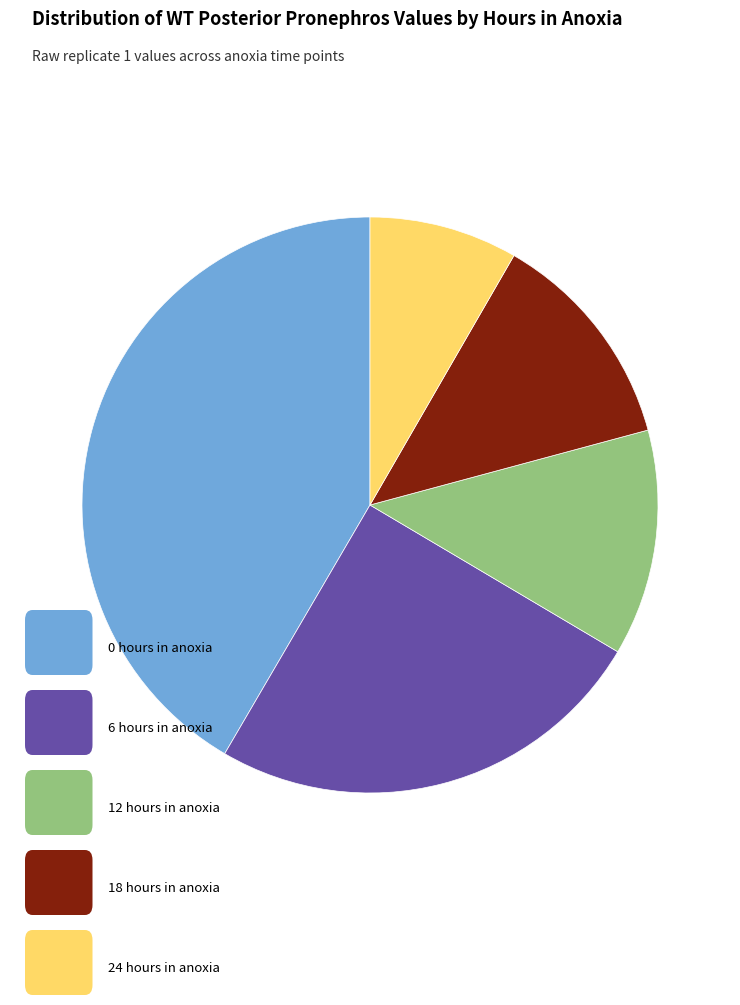

Does any single category account for the majority?

No